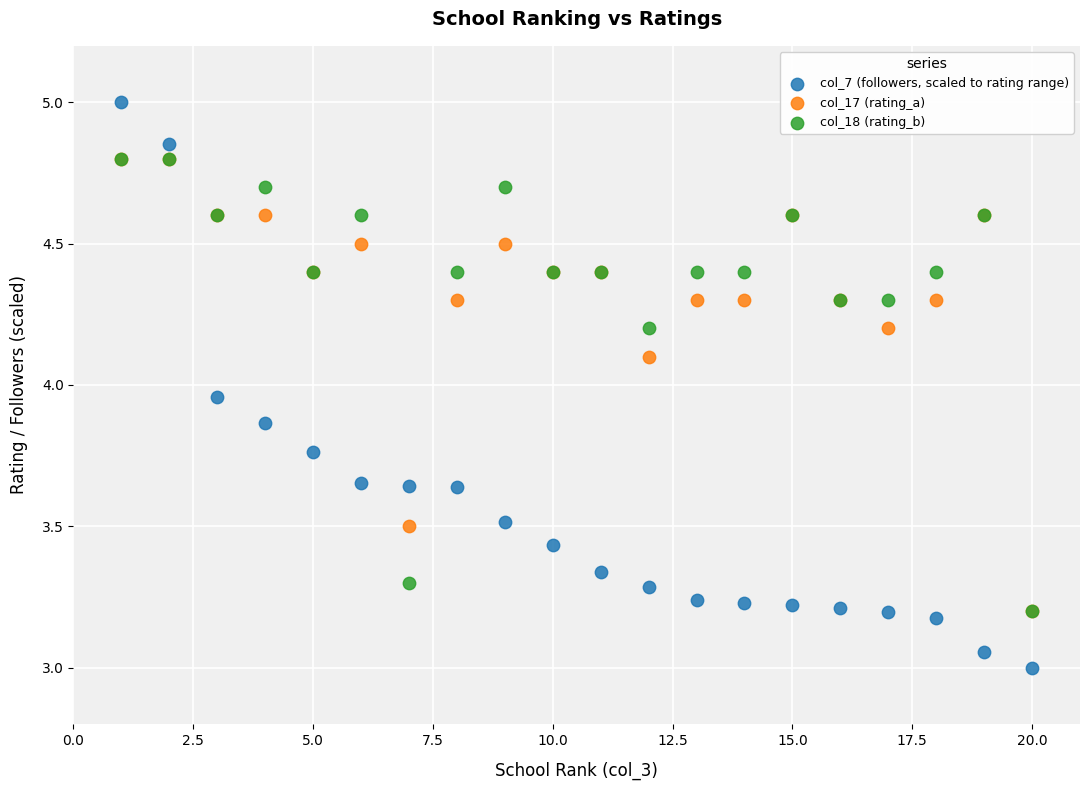

In the col_18 (rating_b) series, what Y value is closest to 4?

4.2